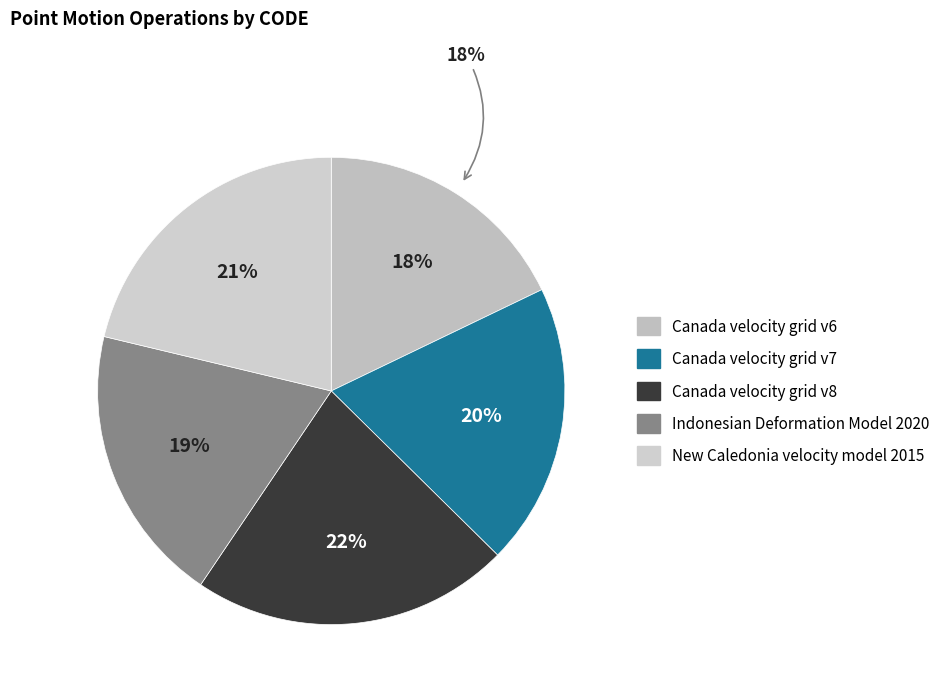

How many slices are in this pie chart?

5